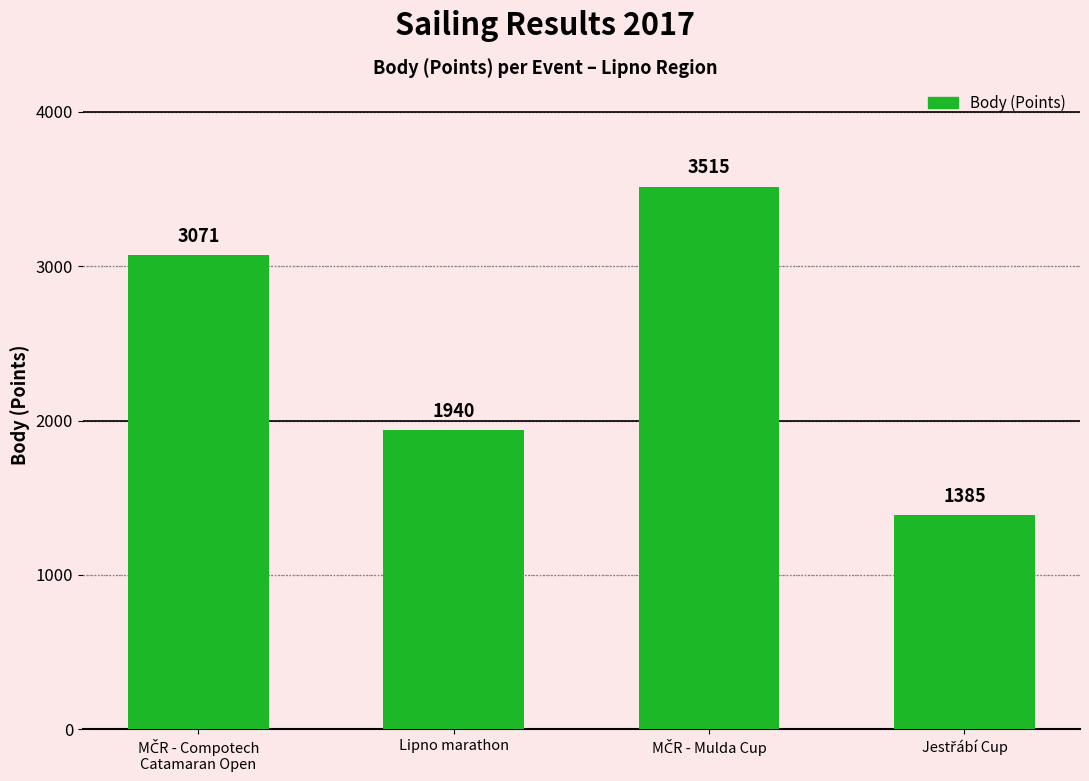

What is the maximum value shown in the chart?

3515